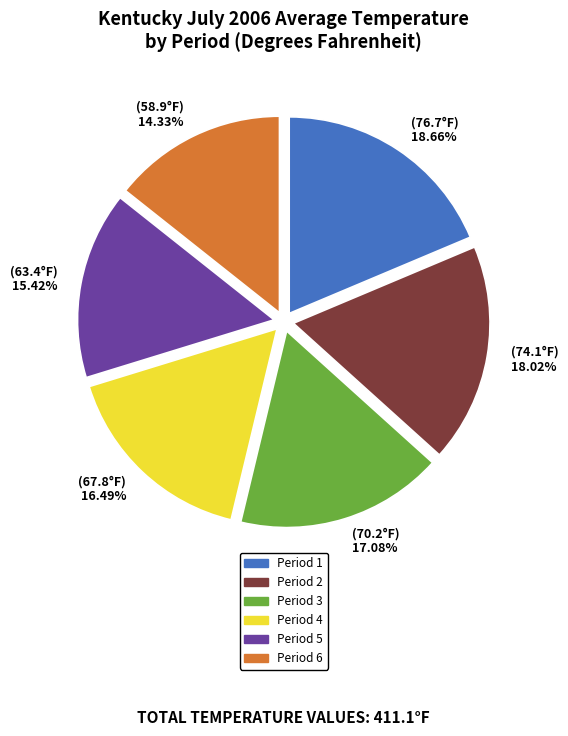

Does Period 2 account for over 50% of the chart?

No